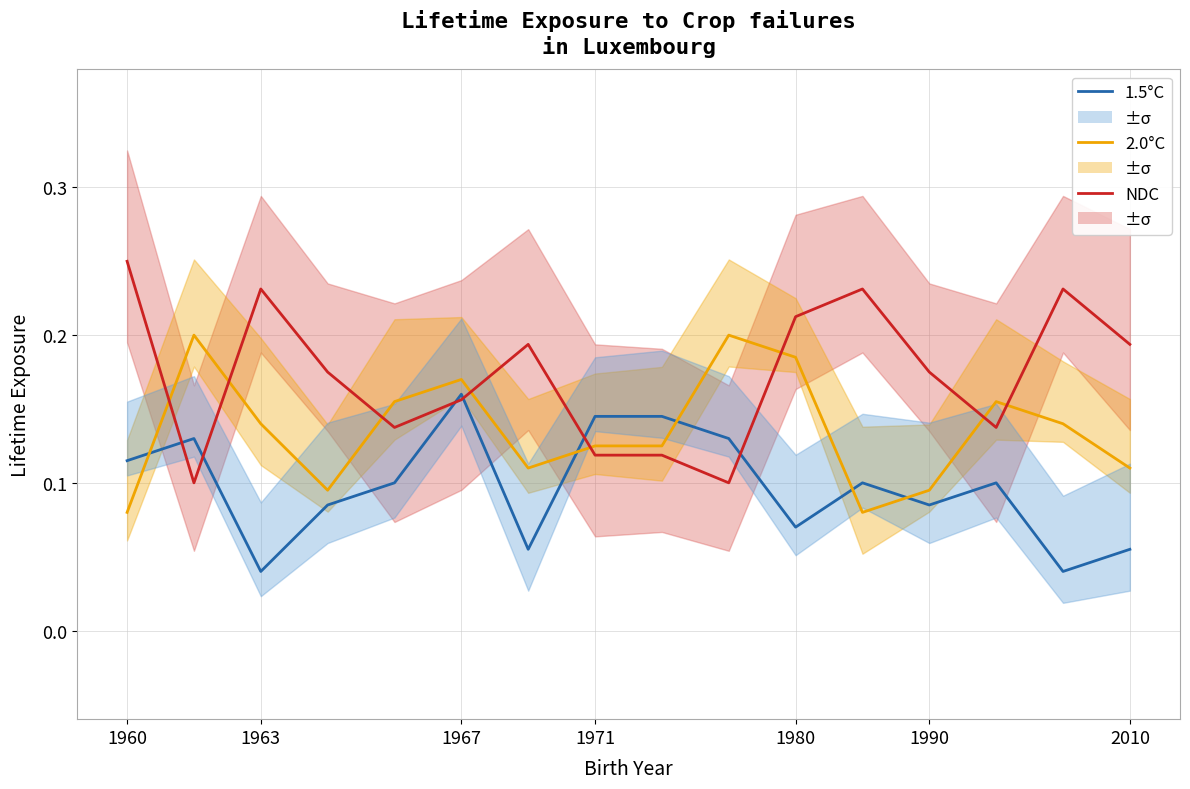

Count the 2.0°C values in the range 0 to 1.

16